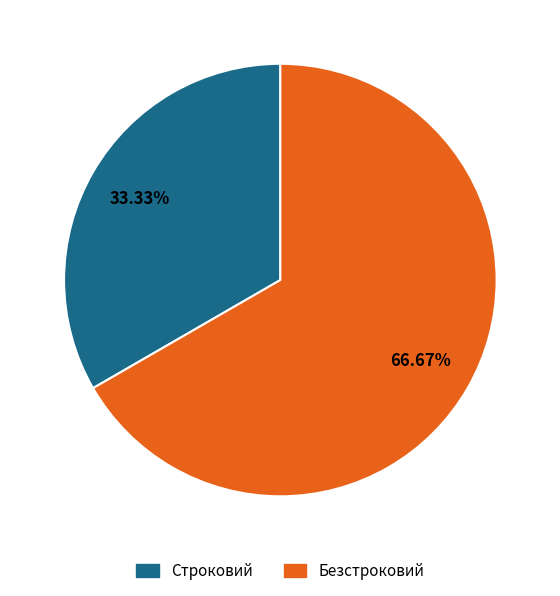

To the nearest percent, what is the difference between the largest and smallest slice percentages?

33%